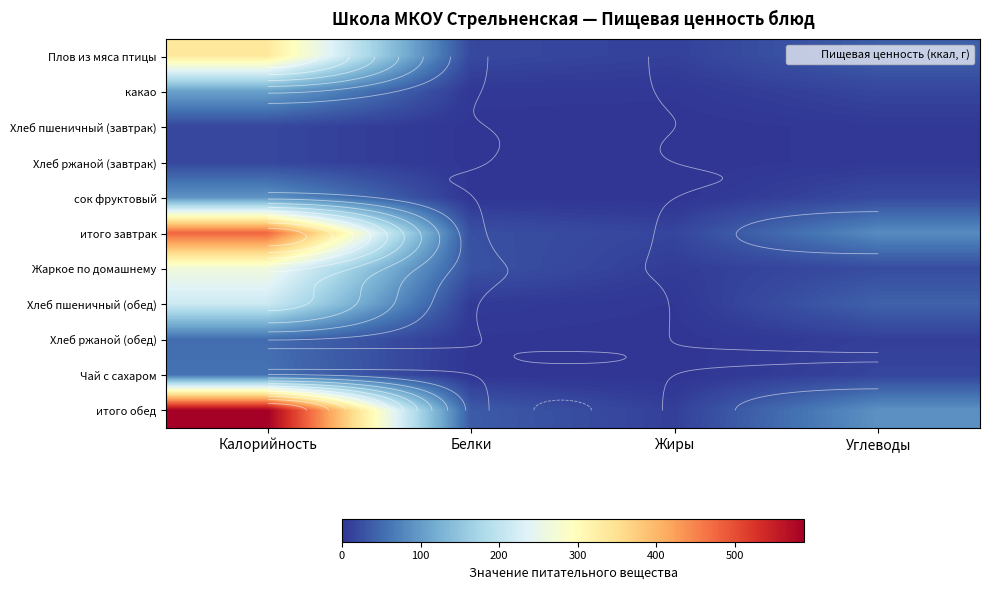

Which series has the largest range (max minus min)?

итого обед